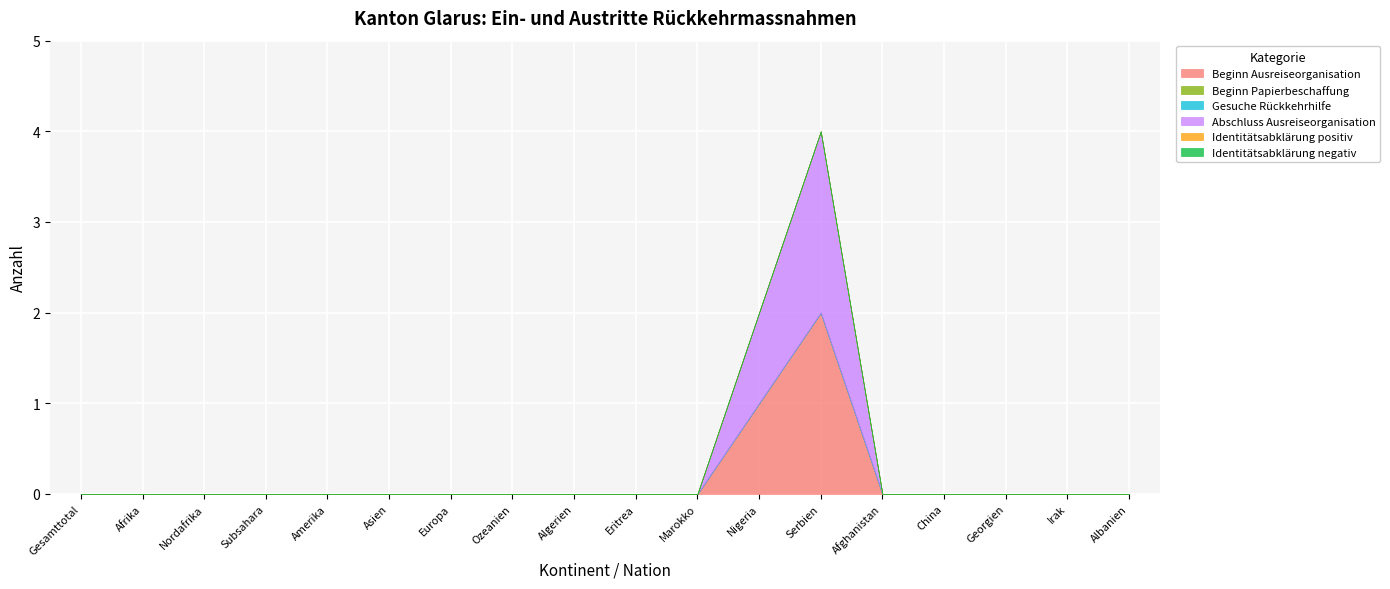

What is the difference between the maximum and minimum values in the Beginn Ausreiseorganisation series?

2